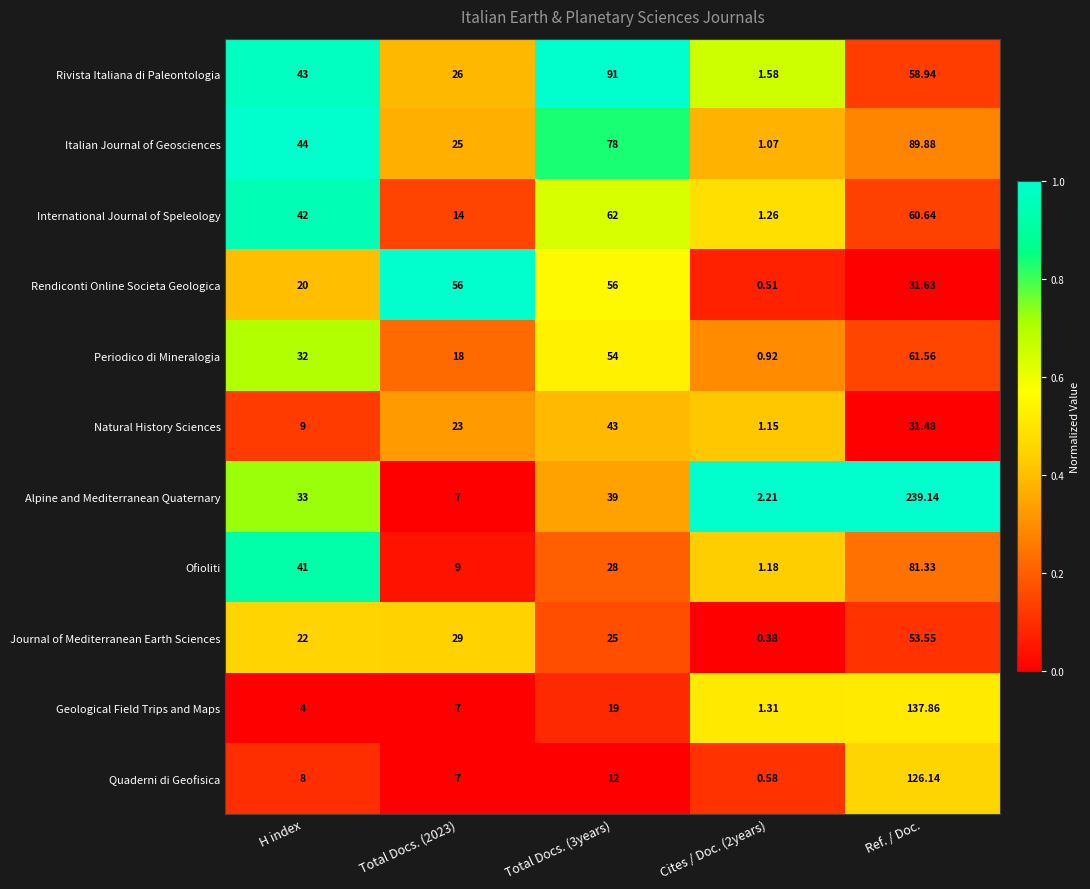

Which series has the largest total across all categories?

Alpine and Mediterranean Quaternary